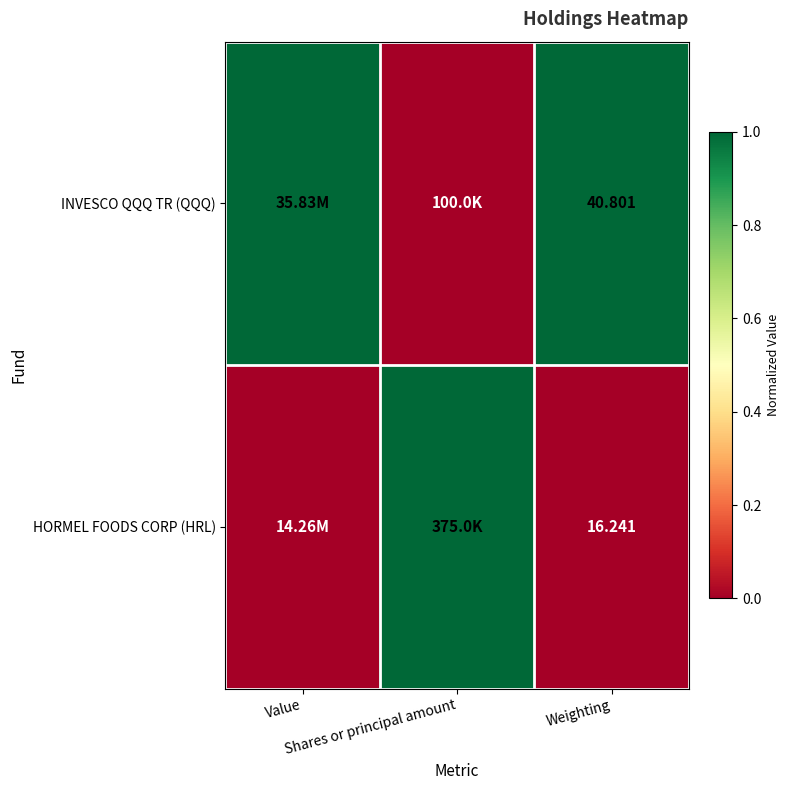

Count the INVESCO QQQ TR (QQQ) values in the range 0 to 1.

3